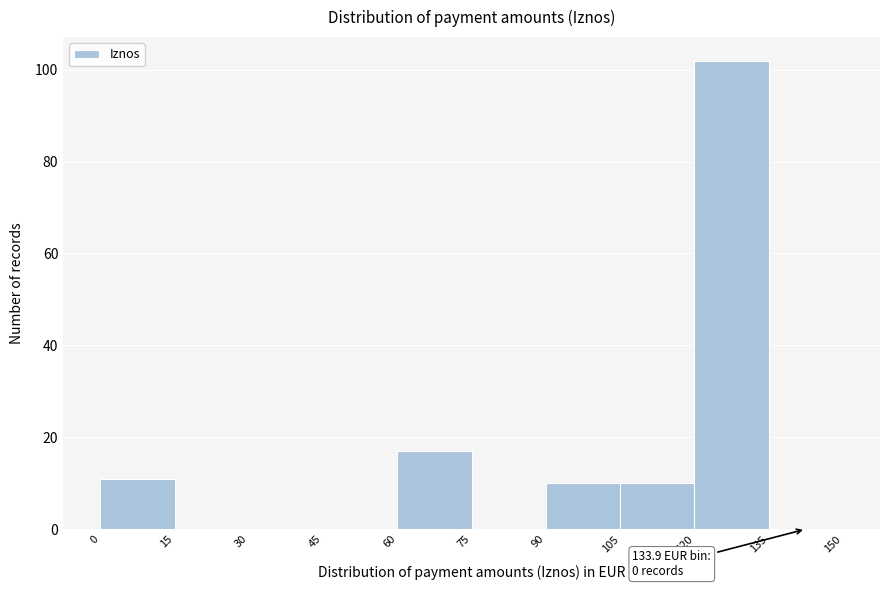

Which range on the x-axis has the tallest bar?

120 to 135